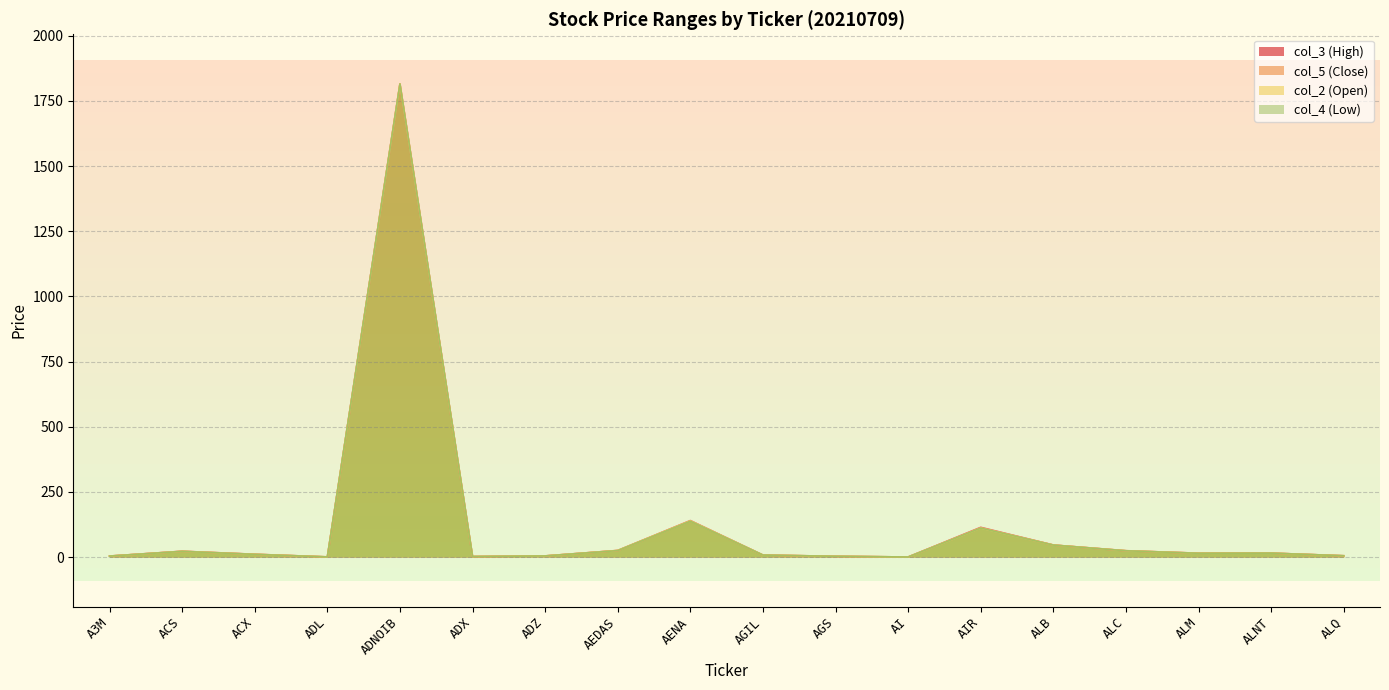

At which category does col_5 (Close) reach its first local peak?

ACS